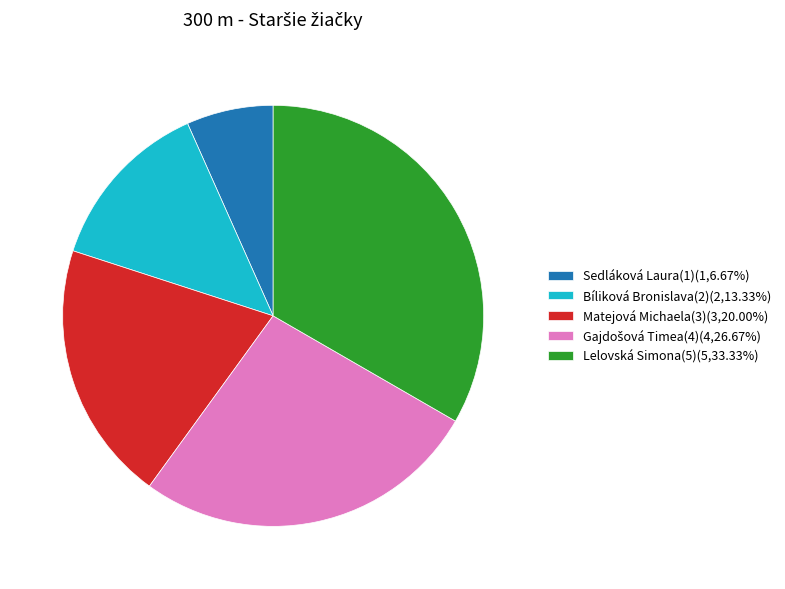

Is there a majority slice in this chart?

No